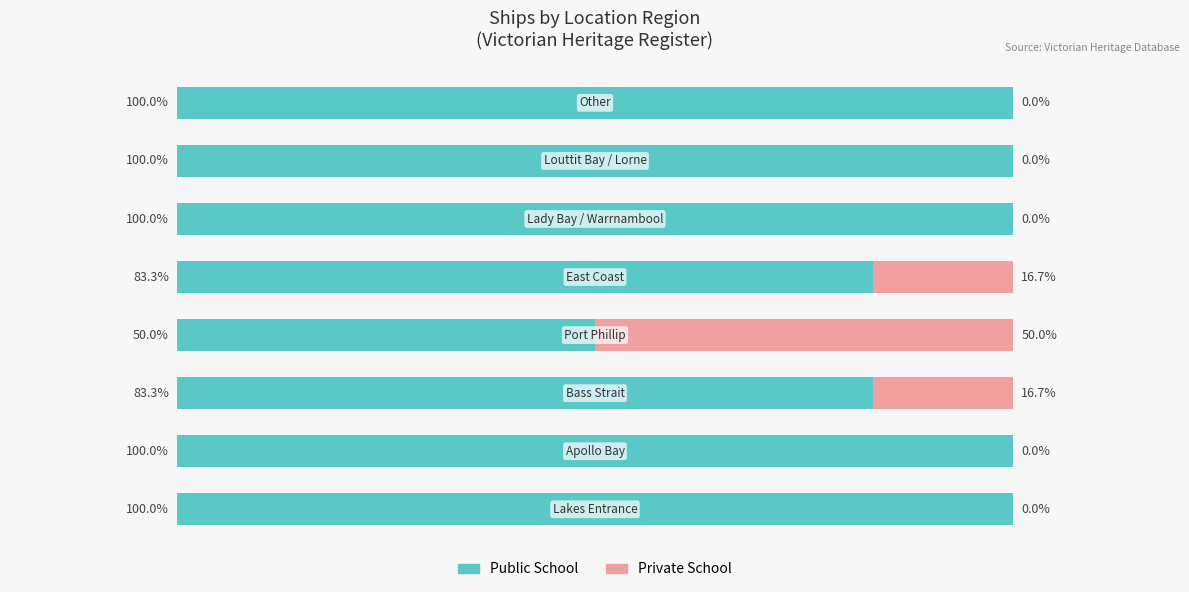

Which series has the largest range (max minus min)?

Public School